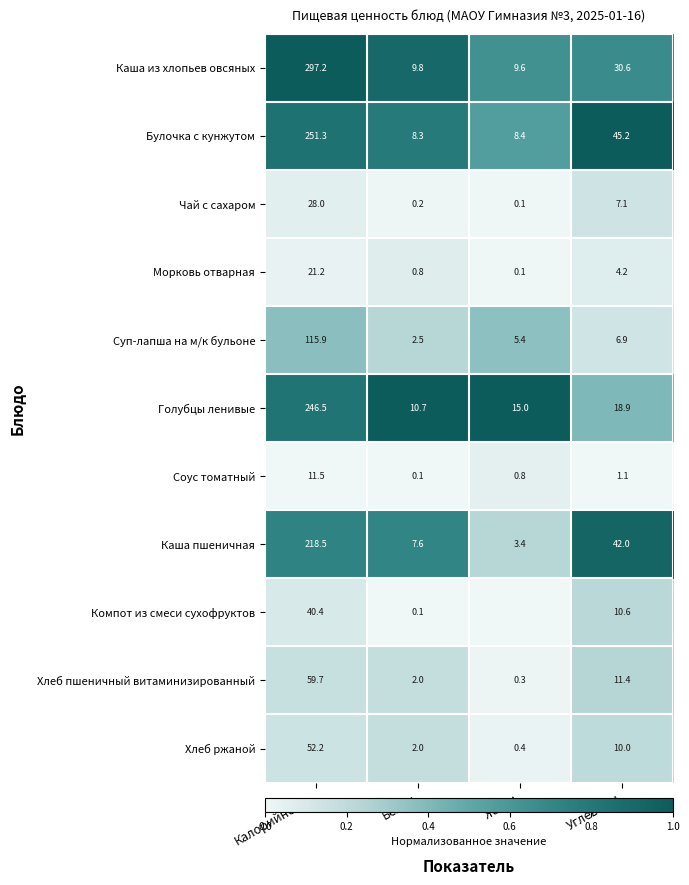

What value does the Голубцы ленивые series have at Жиры?

15.0